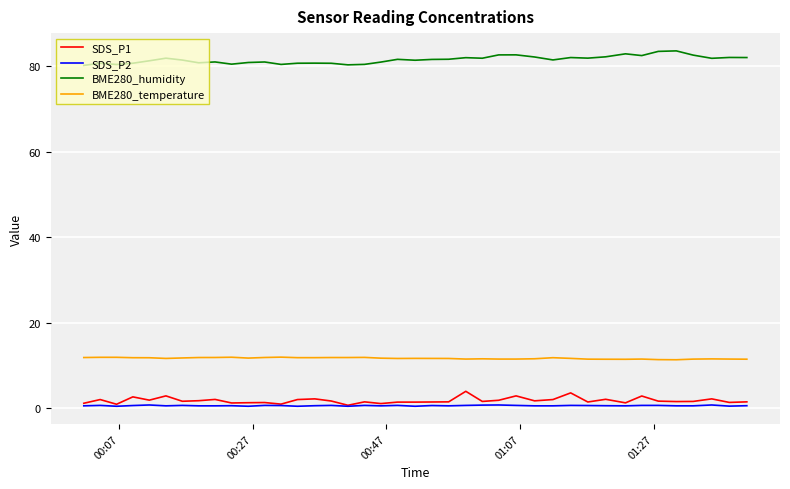

What is the maximum value shown in the chart?

83.6